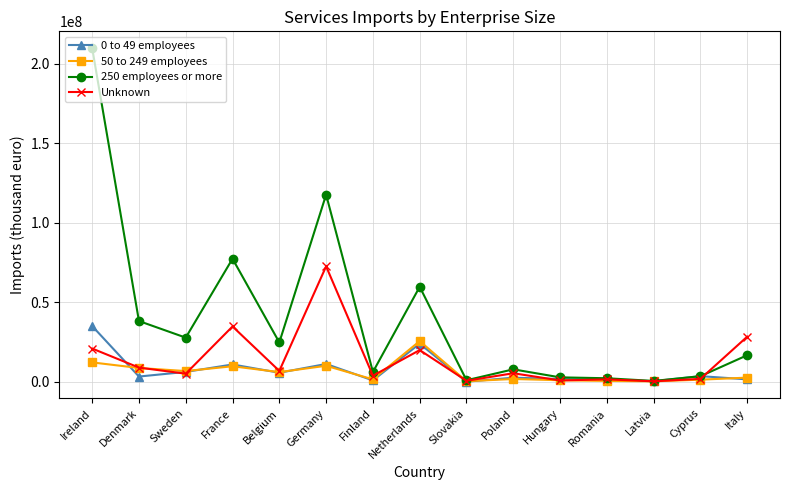

Read the 50 to 249 employees value at Latvia, to the nearest 50.

340600